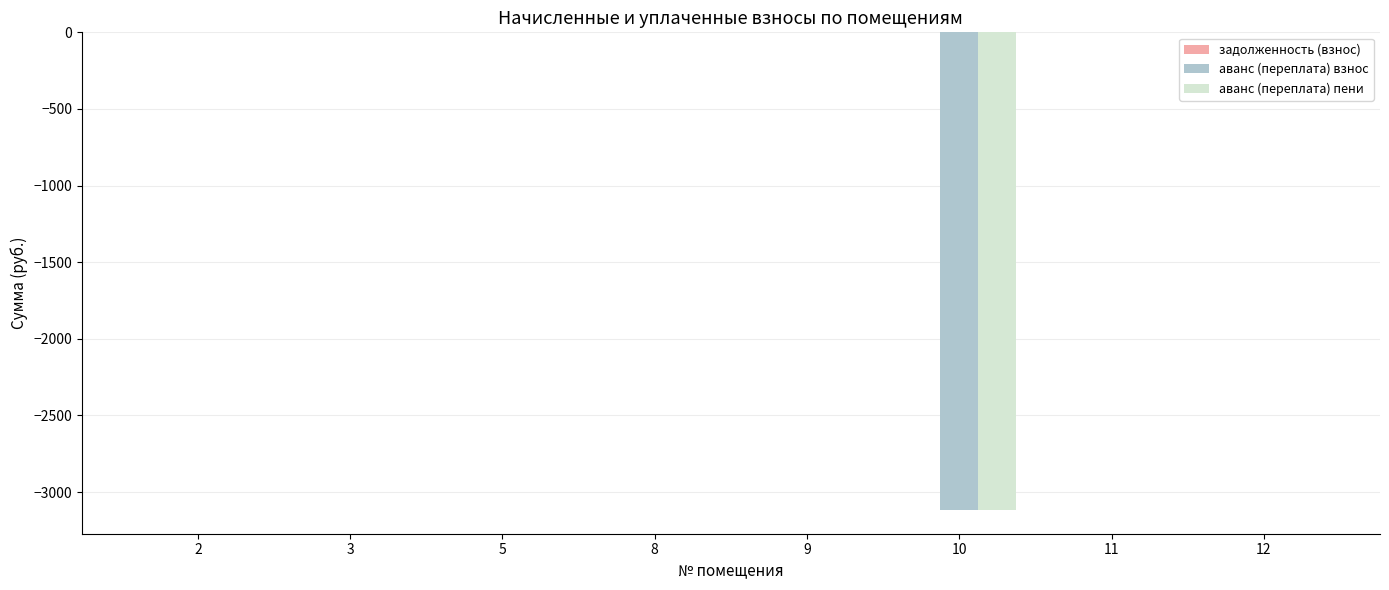

What is the total value across all series at 10?

-6232.6